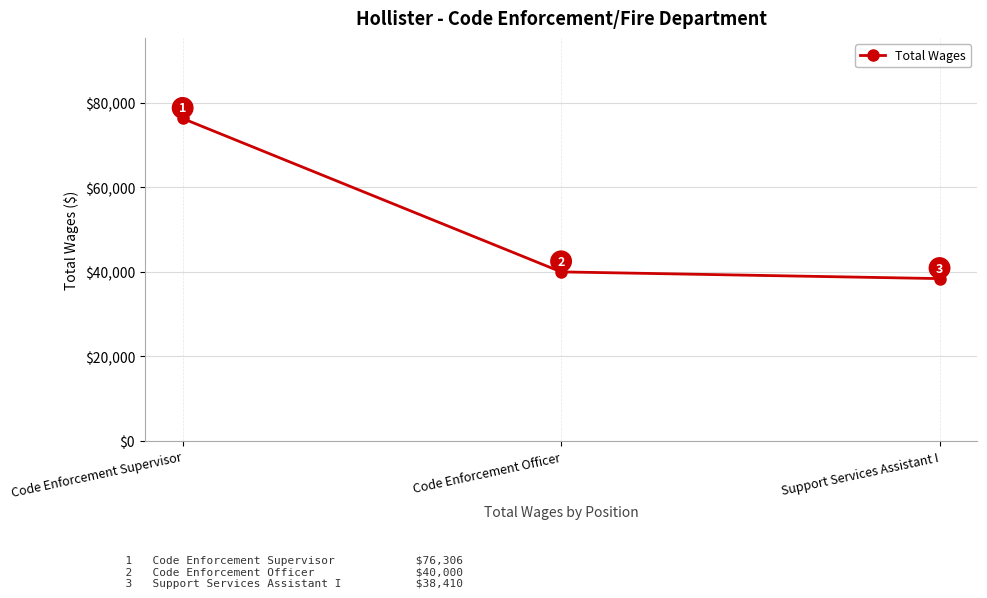

What is the change in value from Code Enforcement Supervisor to Support Services Assistant I?

-37896